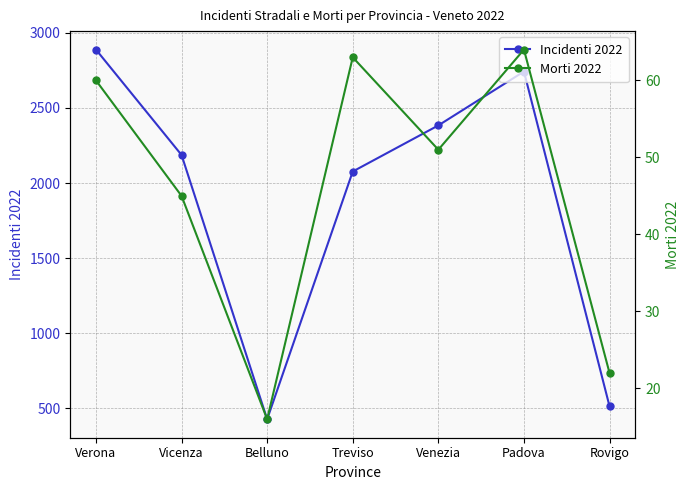

Where is Incidenti 2022 nearest to the value 1658?

Treviso